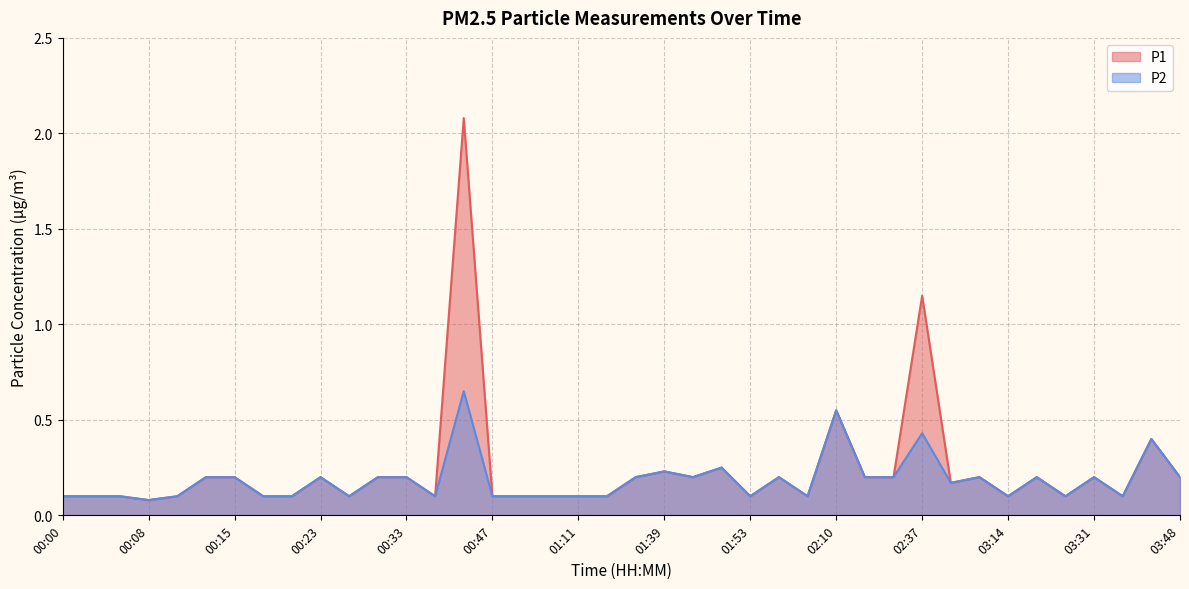

The P1 series shows 0.3 at 03:48. True or false?

False